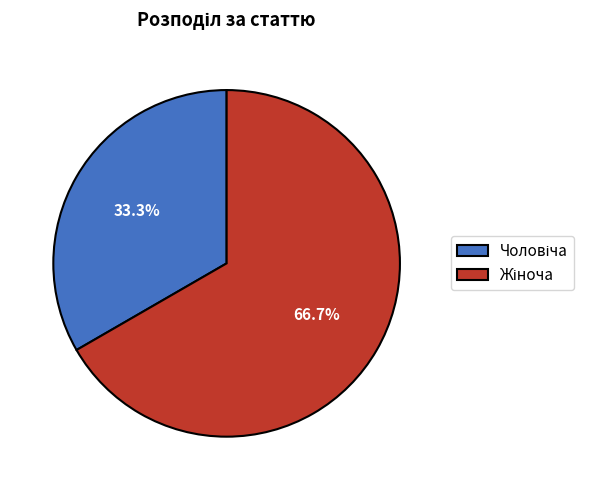

Is there a majority slice in this chart?

Yes